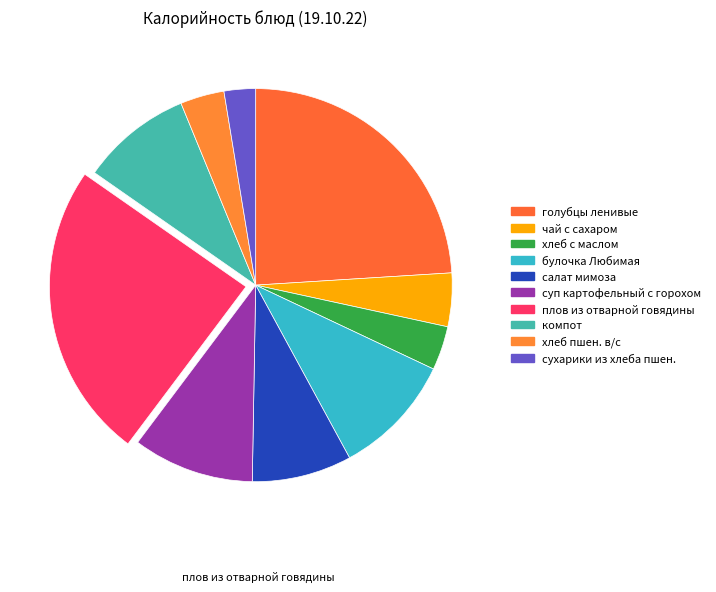

What is the change in value from плов из отварной говядины to хлеб пшен. в/с?

-302.0